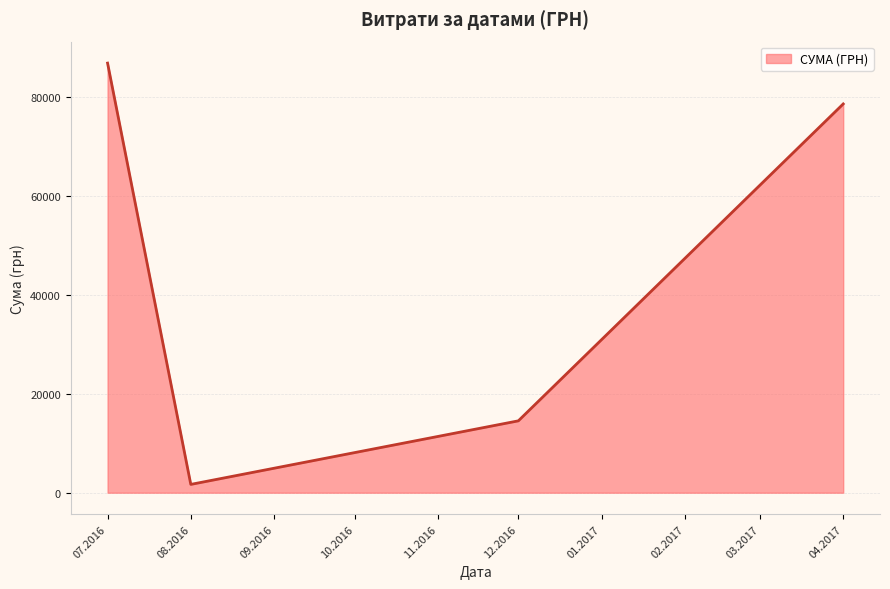

What is the approximate value at 07.2016?

86855.2